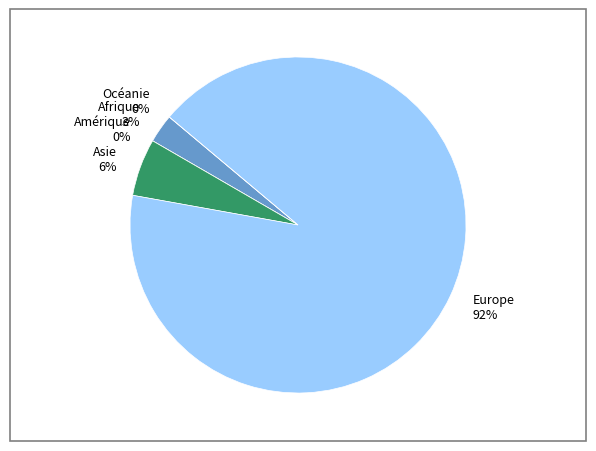

What is the majority slice?

Europe